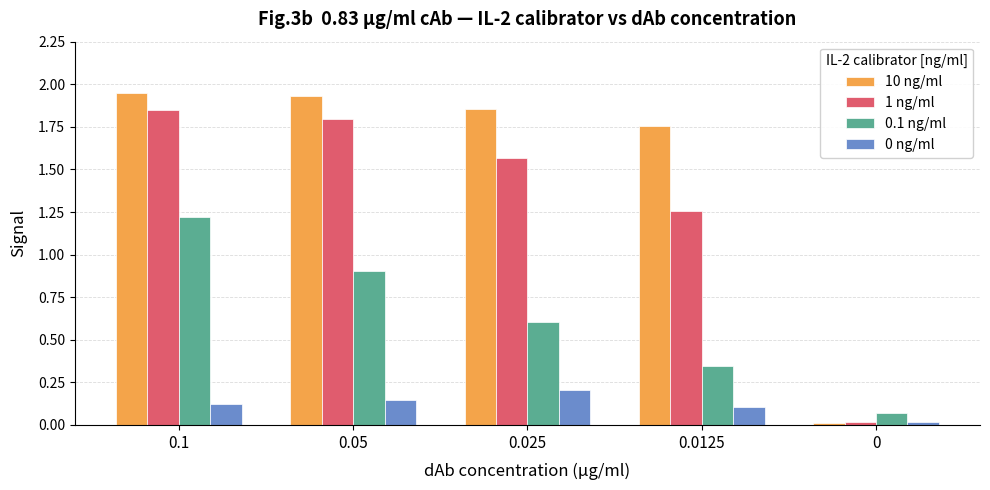

The 1 ng/ml series shows 2.6 at 0.025. True or false?

False